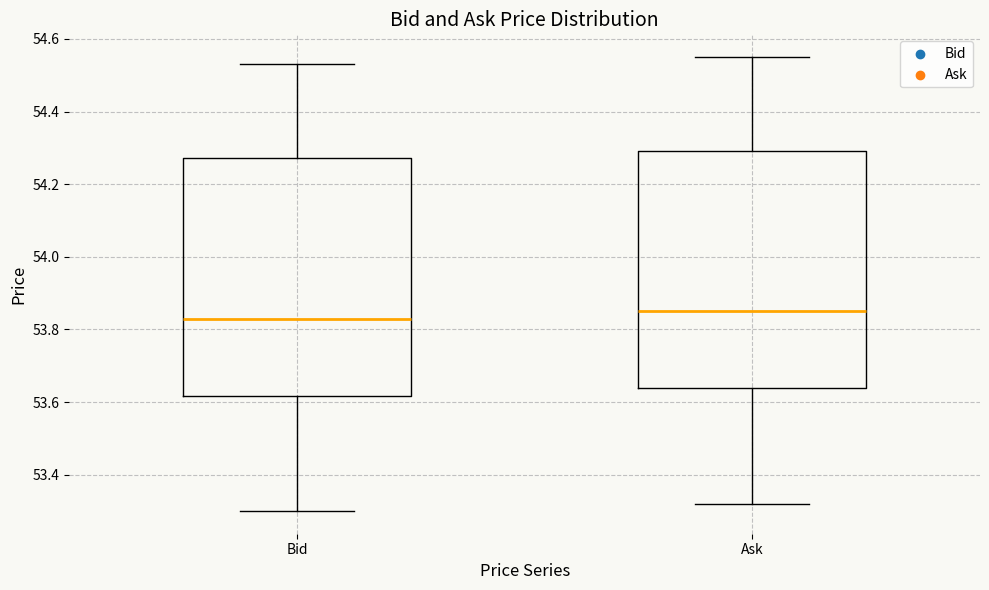

Reading left to right, read every box against the y-axis: the position of its median line, the range the box covers, and the ends of its whiskers. The values are not printed on the chart, so give them approximately, as read against the axis.

Bid: median 53.84, box 53.62 to 54.28, whiskers 53.30 to 54.54
Ask: median 53.86, box 53.64 to 54.30, whiskers 53.32 to 54.56